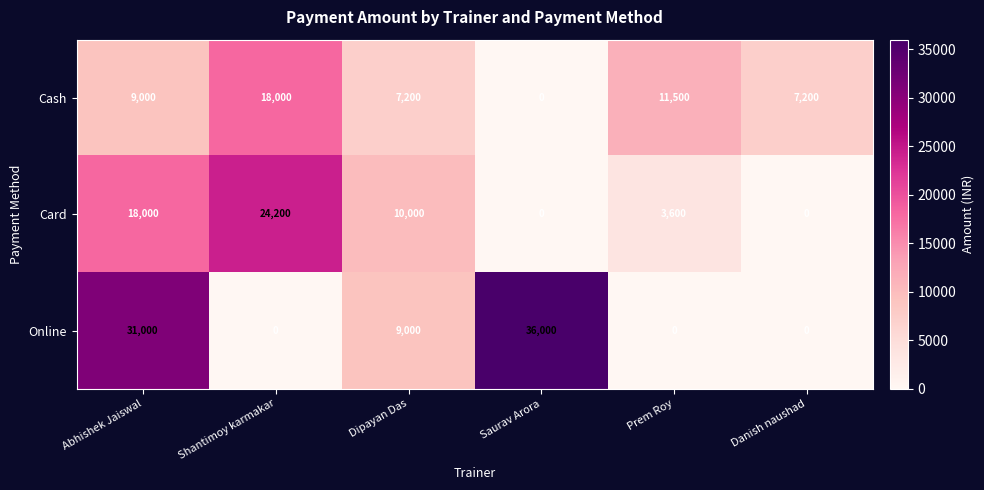

Where does the Card series first go above 10000?

Abhishek Jaiswal